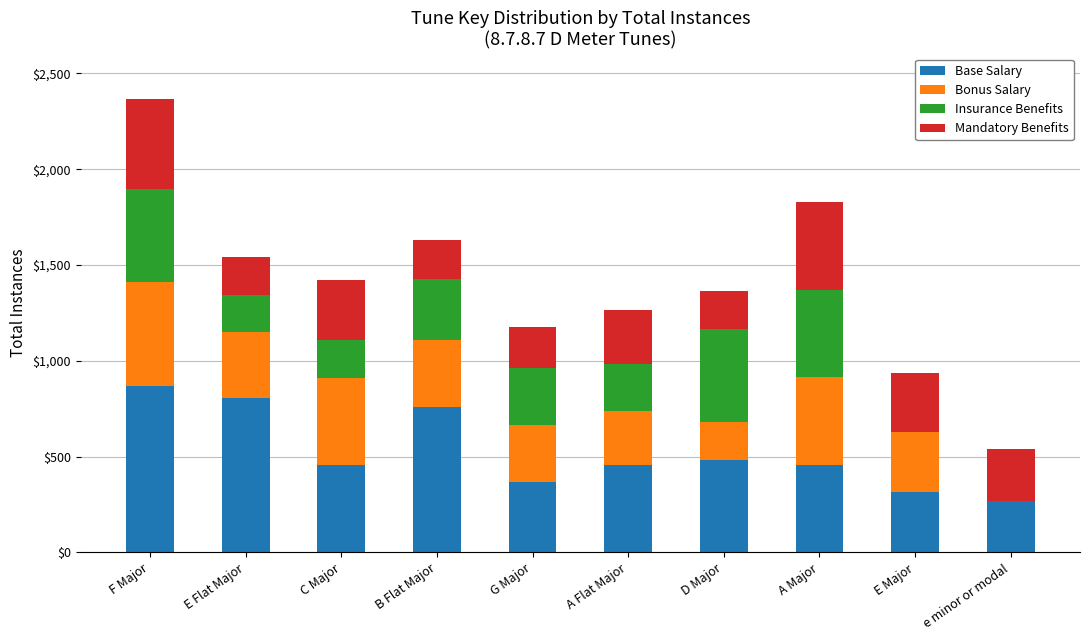

What value does the Base Salary series have at B Flat Major?

761